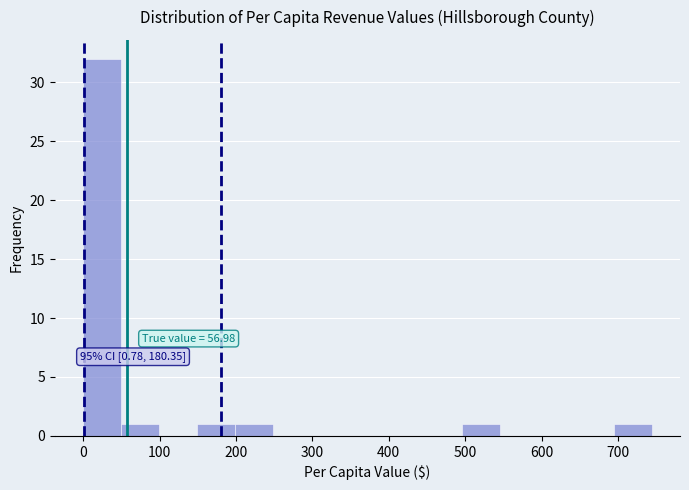

Over which range of the x-axis is the bar tallest?

0 to 50